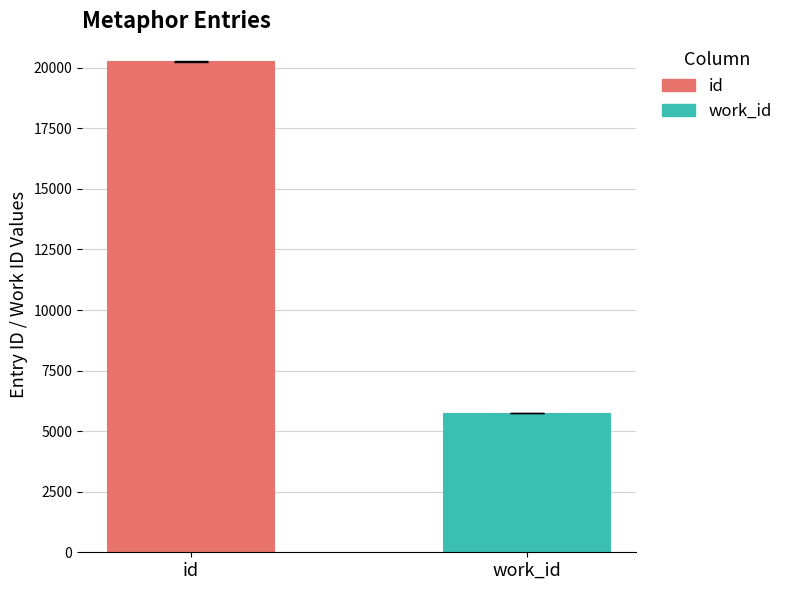

Which series has the largest range (max minus min)?

id